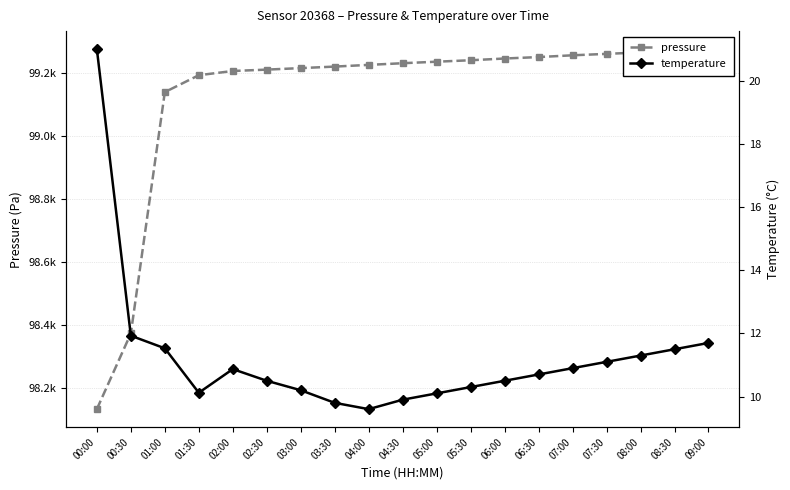

Count the number of categories in the chart.

19